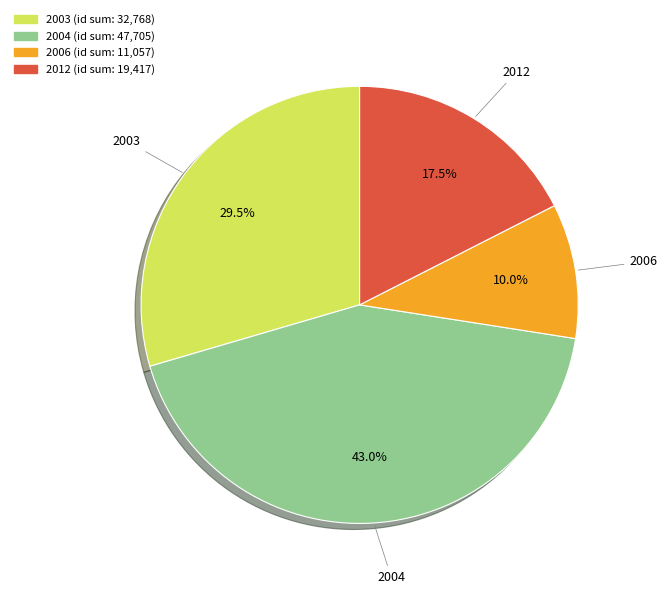

Is there any slice that represents more than half of the pie?

No